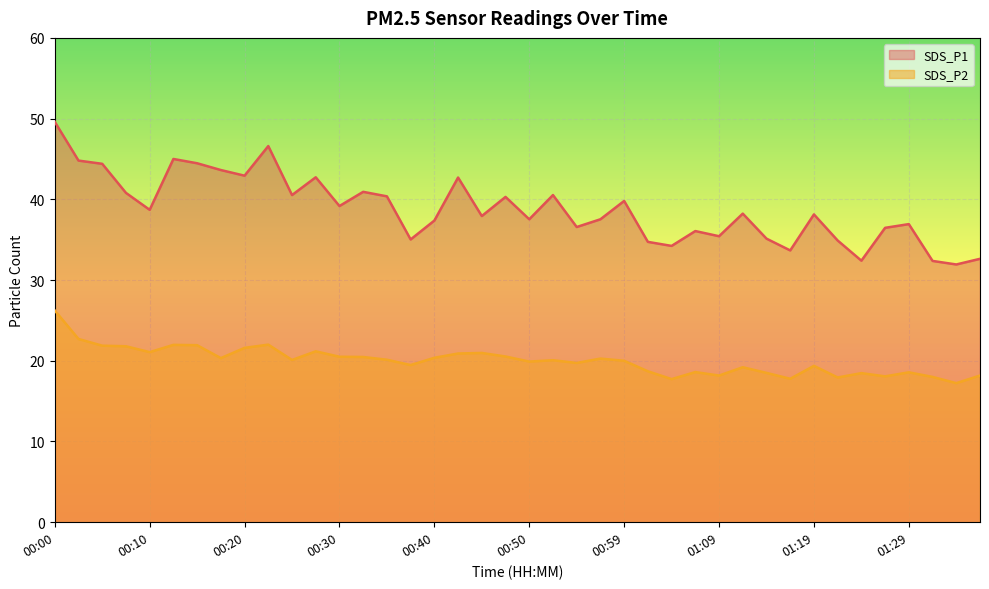

The value of SDS_P2 at 01:07 is 18.6. True or false?

True